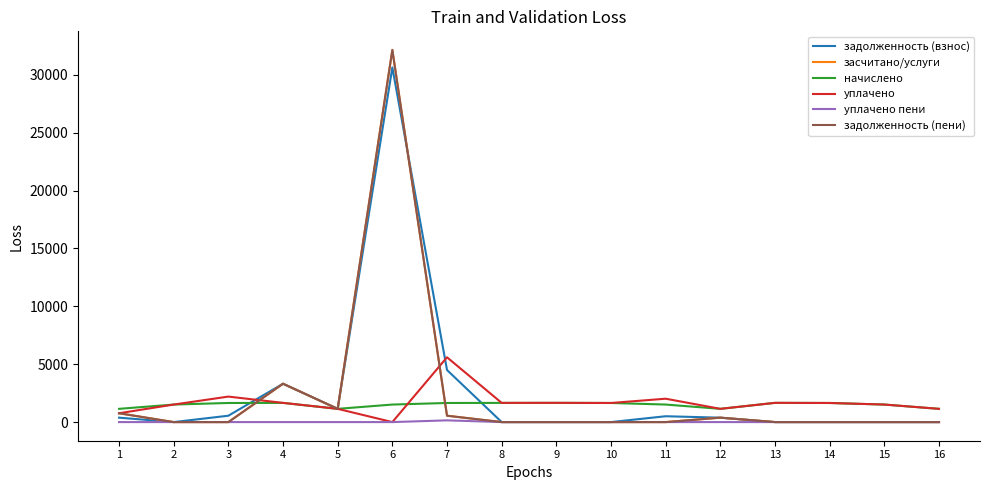

Does the chart have visible grid lines?

No